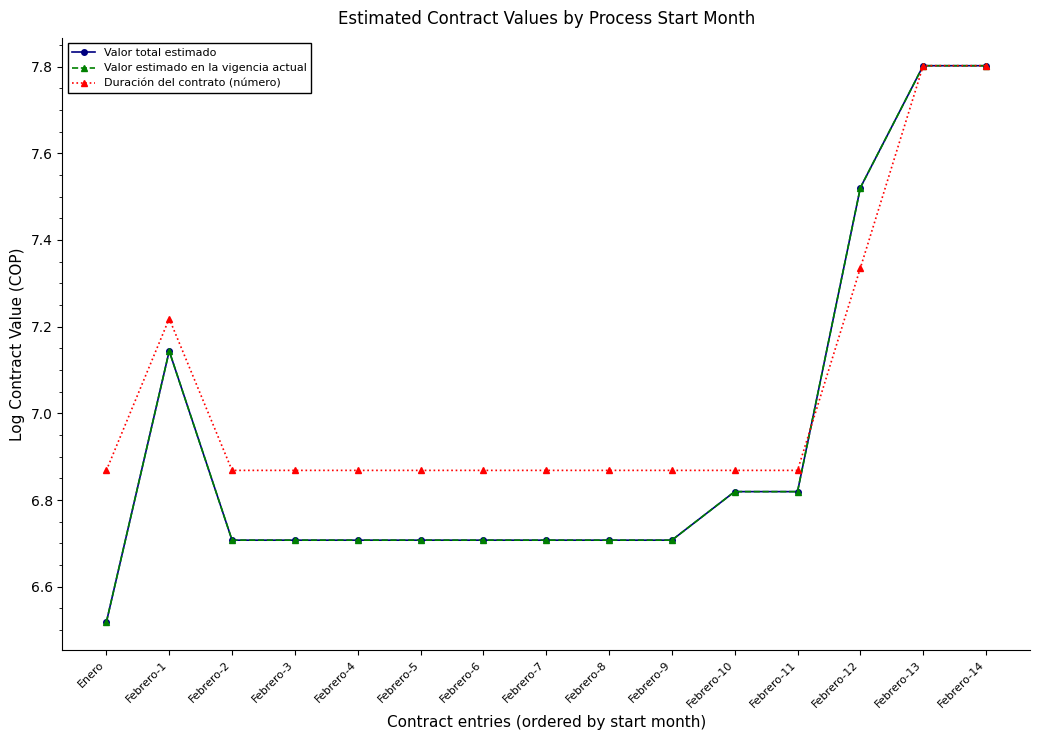

Reading left to right, what are all the values shown in this chart?

Valor total estimado: Enero=6.5	Febrero-1=7.1	Febrero-2=6.7	Febrero-3=6.7	Febrero-4=6.7	Febrero-5=6.7	Febrero-6=6.7	Febrero-7=6.7	Febrero-8=6.7	Febrero-9=6.7	Febrero-10=6.8	Febrero-11=6.8	Febrero-12=7.5	Febrero-13=7.8	Febrero-14=7.8
Valor estimado en la vigencia actual: Enero=6.5	Febrero-1=7.1	Febrero-2=6.7	Febrero-3=6.7	Febrero-4=6.7	Febrero-5=6.7	Febrero-6=6.7	Febrero-7=6.7	Febrero-8=6.7	Febrero-9=6.7	Febrero-10=6.8	Febrero-11=6.8	Febrero-12=7.5	Febrero-13=7.8	Febrero-14=7.8
Duración del contrato (número): Enero=6.9	Febrero-1=7.2	Febrero-2=6.9	Febrero-3=6.9	Febrero-4=6.9	Febrero-5=6.9	Febrero-6=6.9	Febrero-7=6.9	Febrero-8=6.9	Febrero-9=6.9	Febrero-10=6.9	Febrero-11=6.9	Febrero-12=7.3	Febrero-13=7.8	Febrero-14=7.8